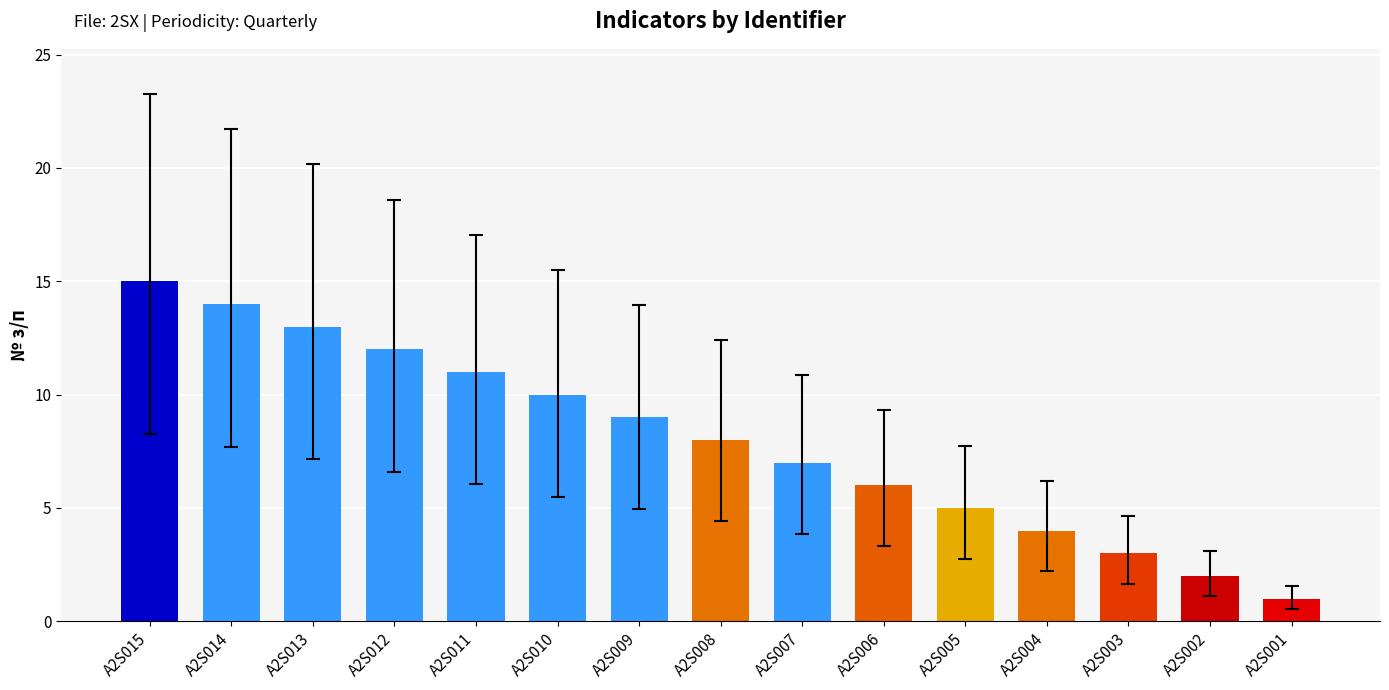

Reading left to right, what are all the values shown in this chart?

A2S015=15	A2S014=14	A2S013=13	A2S012=12	A2S011=11	A2S010=10	A2S009=9	A2S008=8	A2S007=7	A2S006=6	A2S005=5	A2S004=4	A2S003=3	A2S002=2	A2S001=1